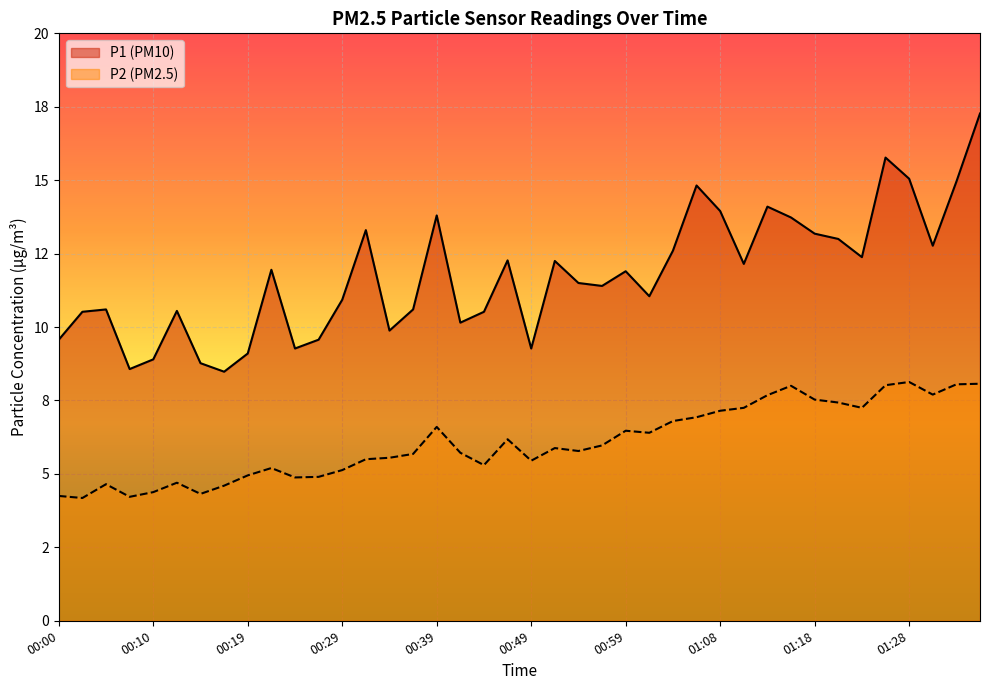

Between 00:15 and 00:59, which series saw the biggest shift?

P1